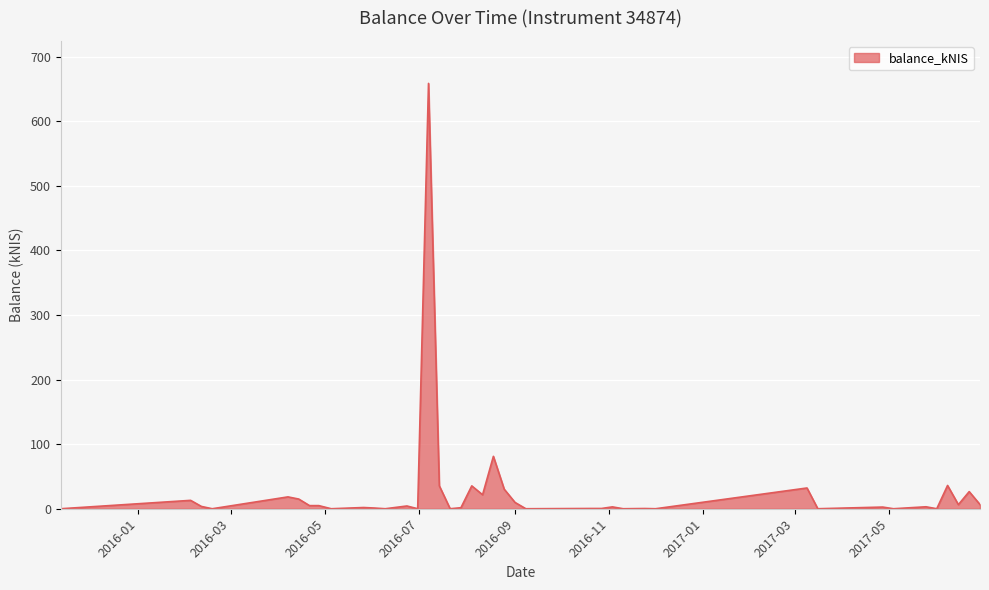

What is the maximum value shown in the chart?

658.5